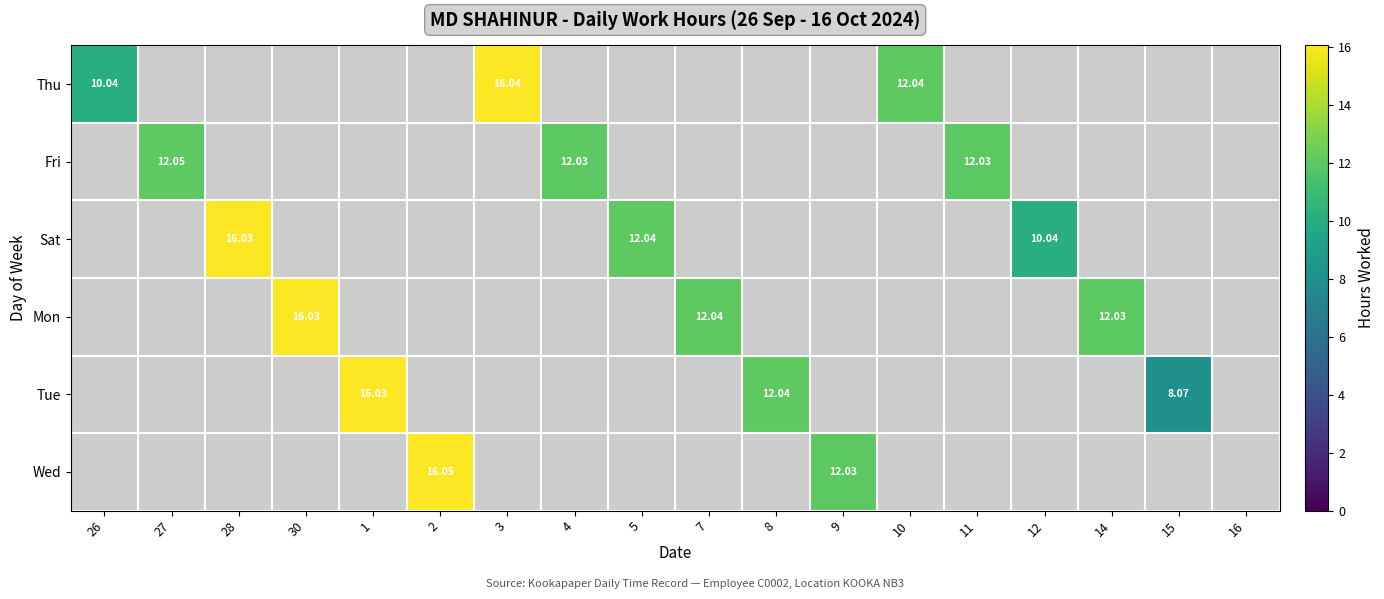

At which category is the sum across all series the highest?

2